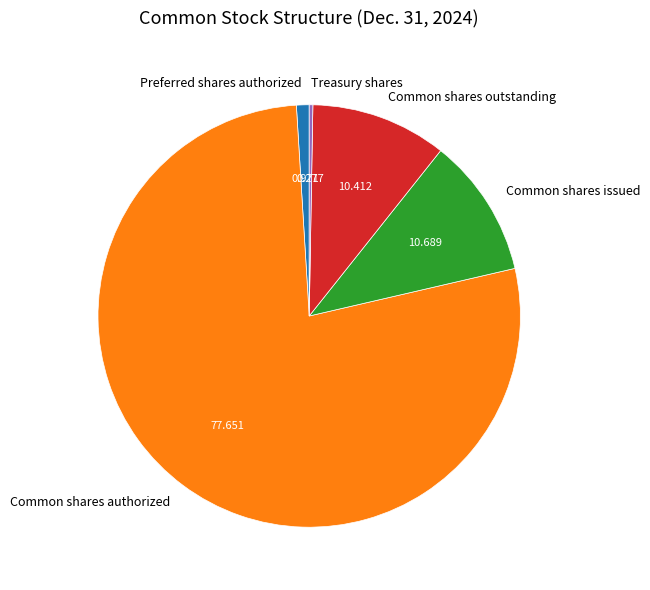

Which slice is the largest?

Common shares authorized